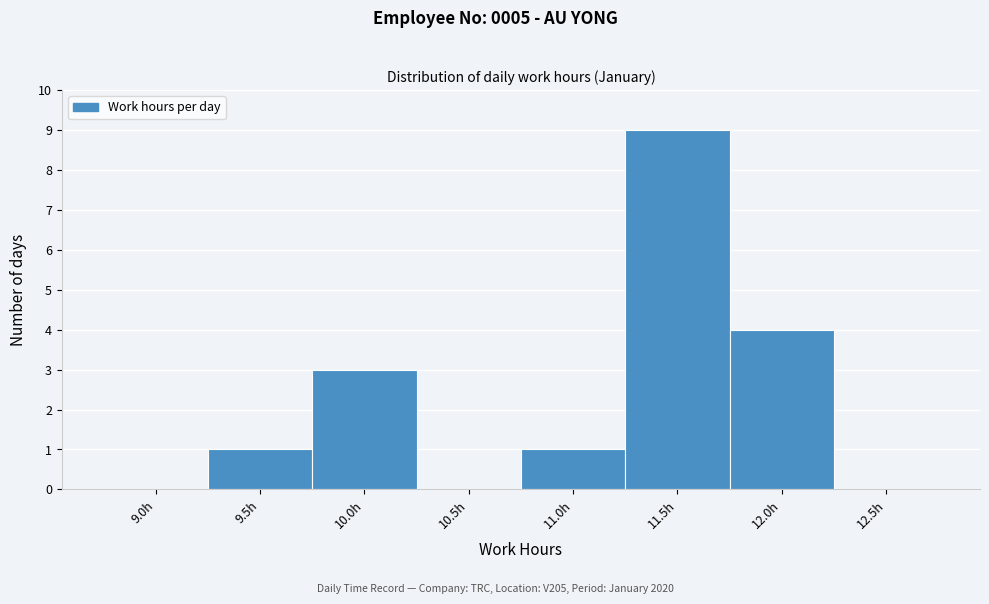

Reading left to right, what are all the values shown in this chart?

9.0h=0	9.5h=1	10.0h=3	10.5h=0	11.0h=1	11.5h=9	12.0h=4	12.5h=0